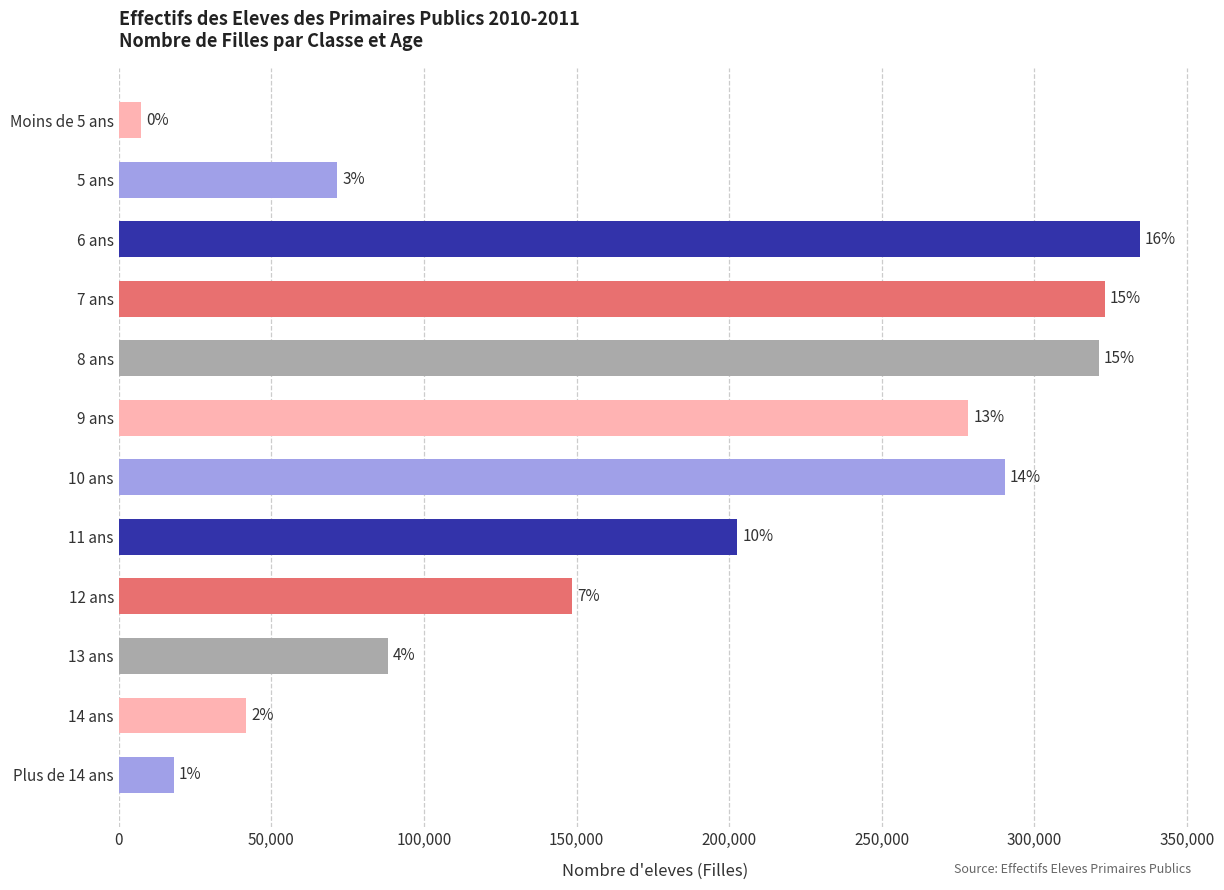

How many bars are there in total?

12